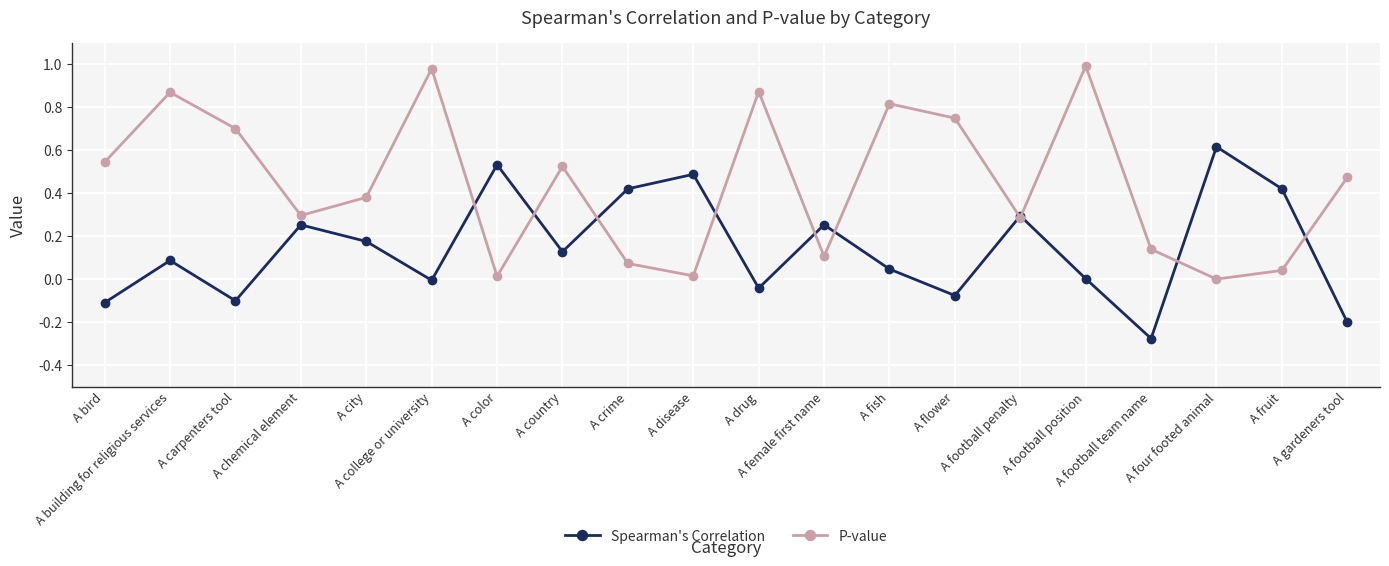

List the series in order of their peak value, highest first.

P-value, Spearman's Correlation